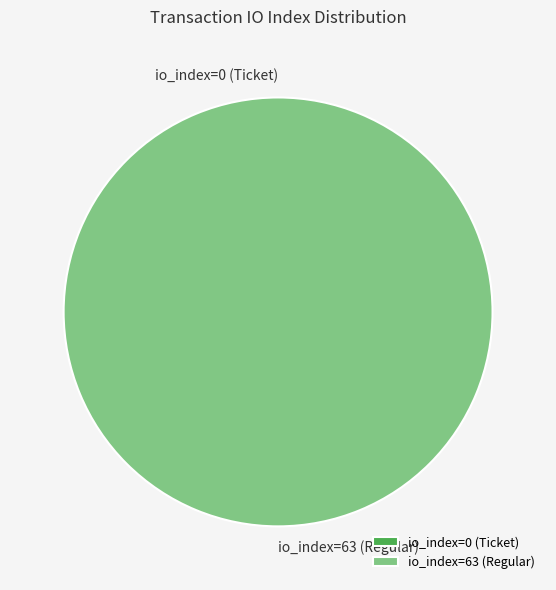

How many segments does this pie chart have?

2